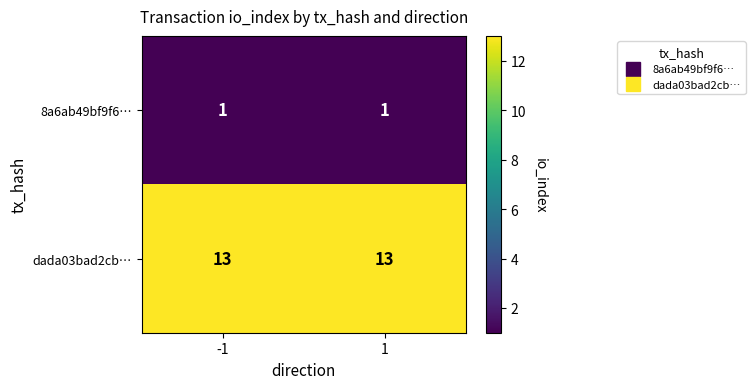

What is the average value of the dada03bad2cb… series?

13